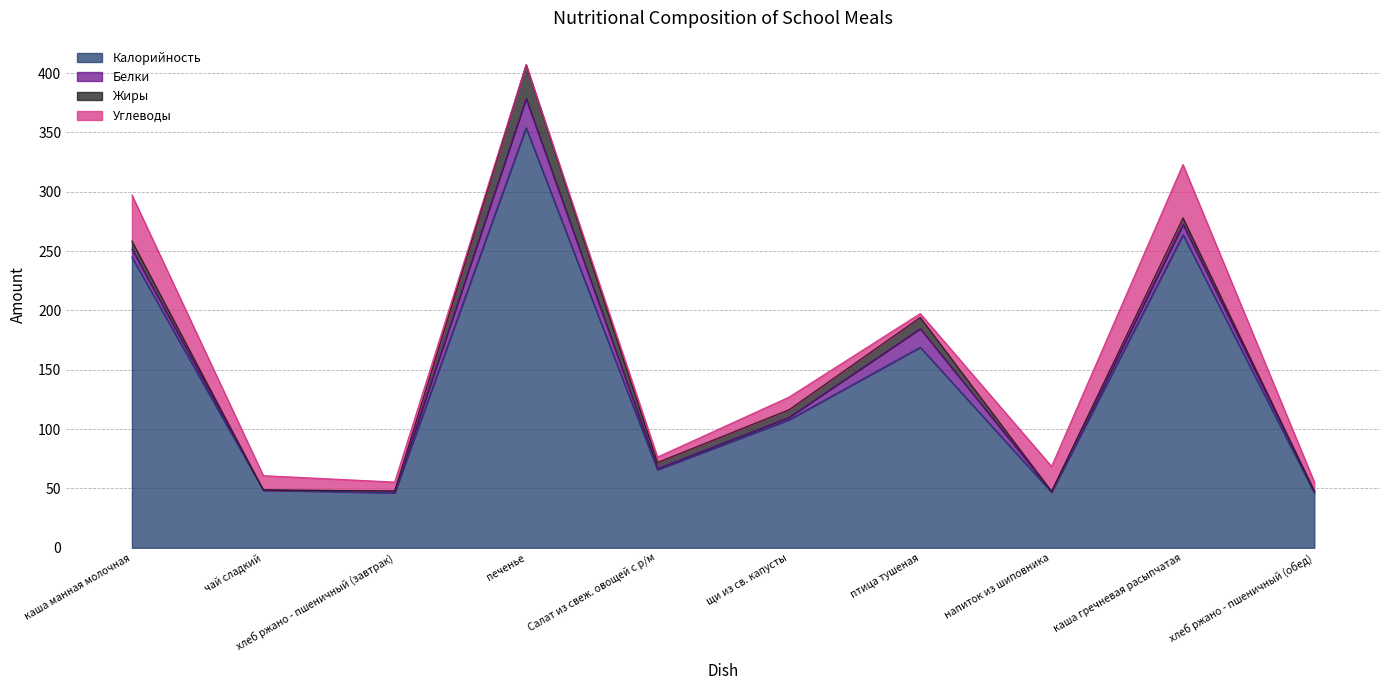

Which series ends up on top after the final intersection of Белки and Жиры?

Белки